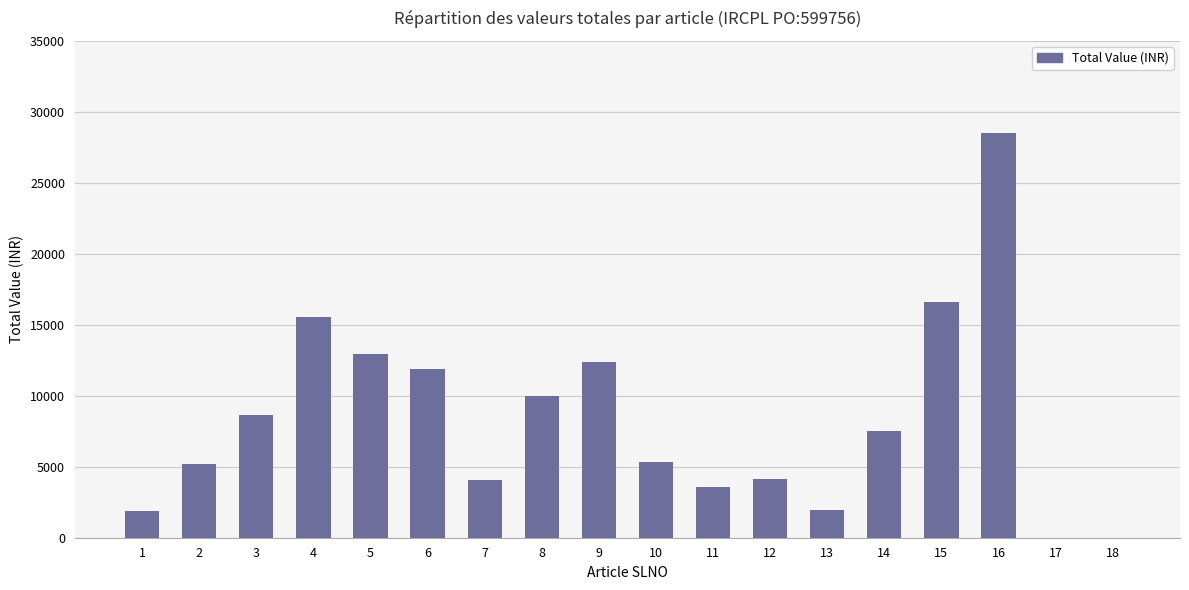

Where does the data first go above 7486?

3